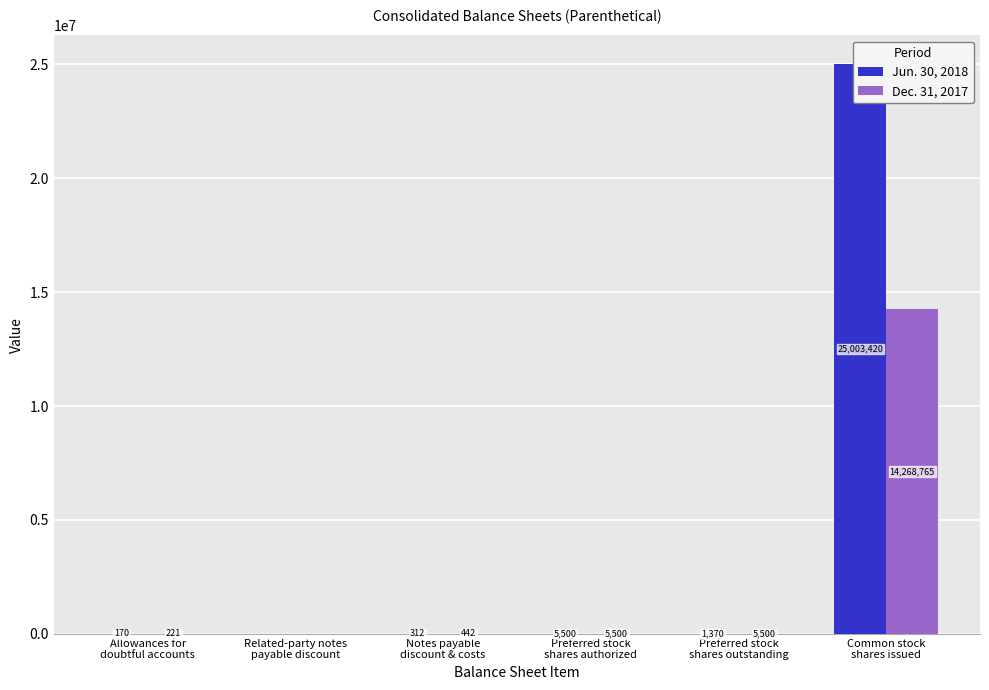

Between Notes payable
discount & costs and Common stock
shares issued, which series saw the biggest shift?

Jun. 30, 2018